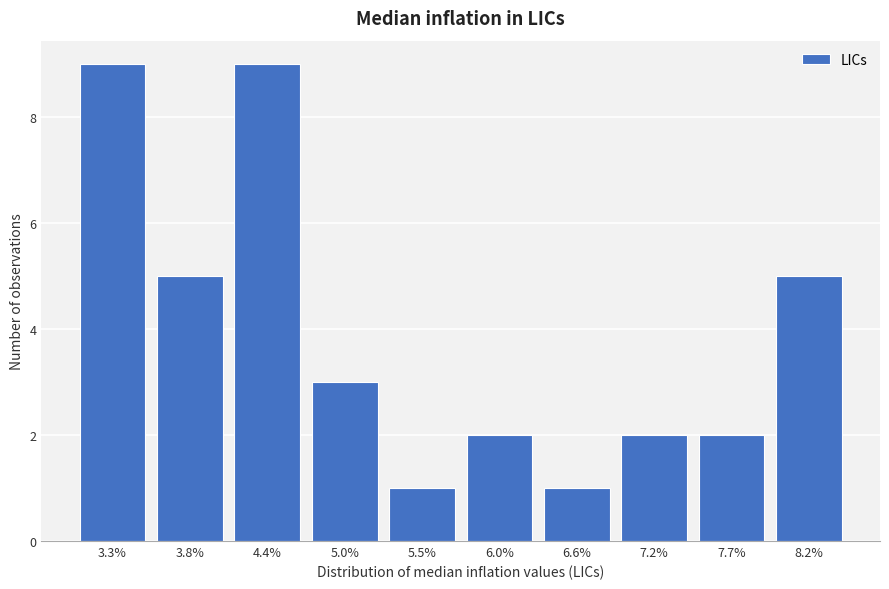

Reading left to right, what are all the values shown in this chart?

9	5	9	3	1	2	1	2	2	5